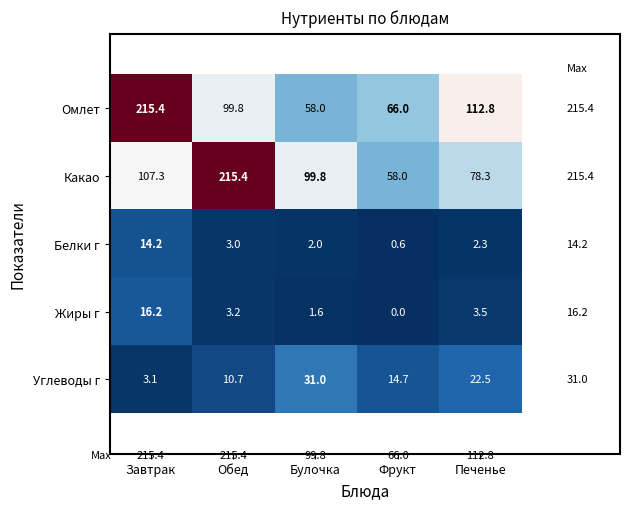

Reading right to left, list all the values displayed in this chart.

Омлет: 112.8	66.0	58.0	99.8	215.4
Какао: 78.3	58.0	99.8	215.4	107.3
Белки г: 2.3	0.6	2.0	3.0	14.2
Жиры г: 3.5	0.0	1.6	3.2	16.2
Углеводы г: 22.5	14.7	31.0	10.7	3.1